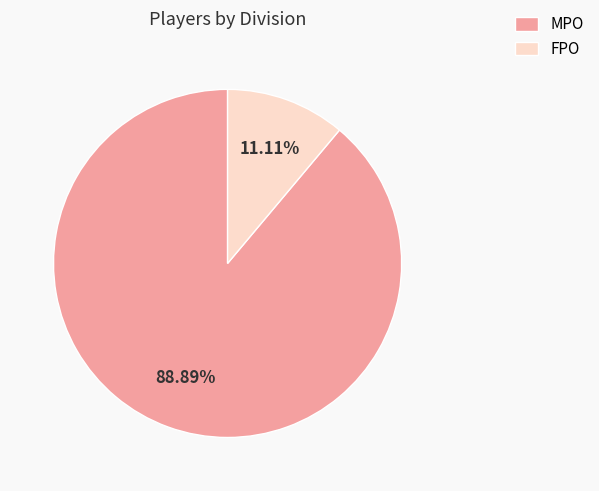

To the nearest percent, what percentage of the pie is FPO?

11%